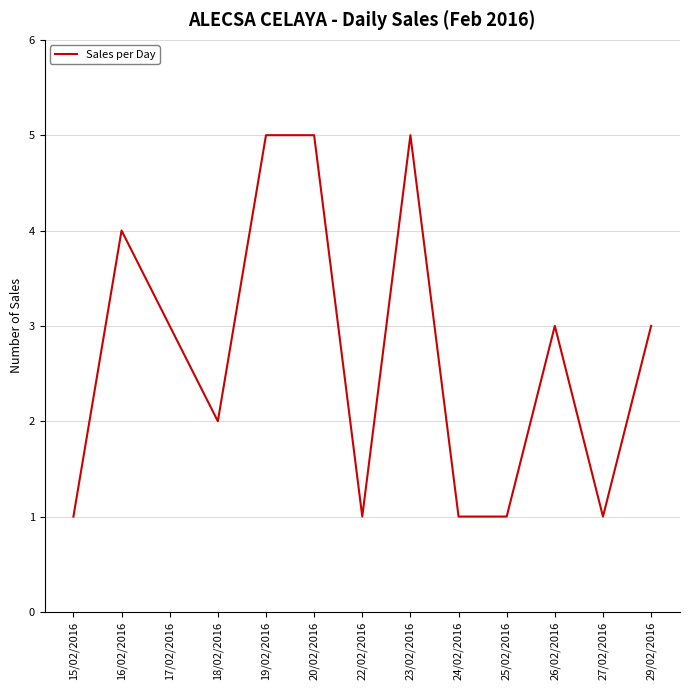

What position from the right is 15/02/2016?

13